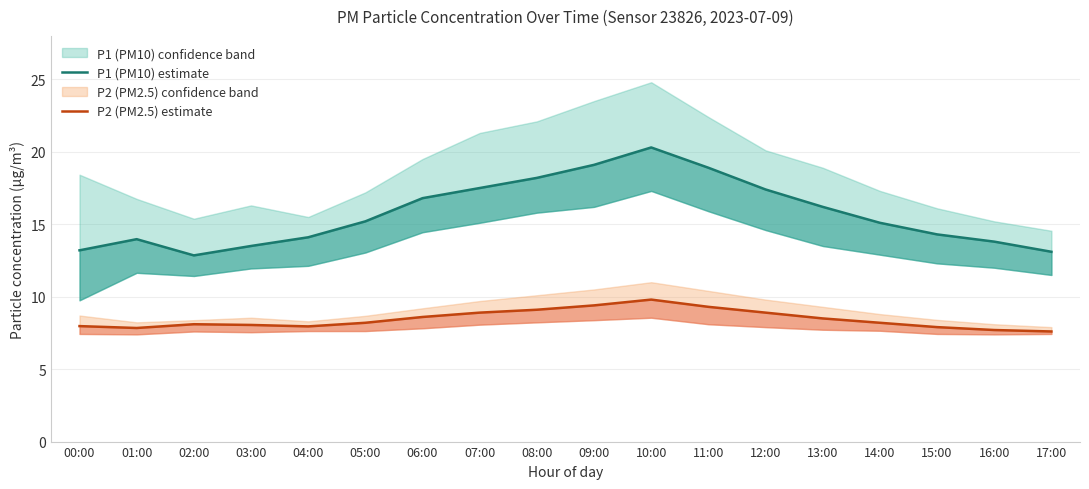

The P1 (PM10) estimate series shows 24.1 at 07:00. True or false?

False